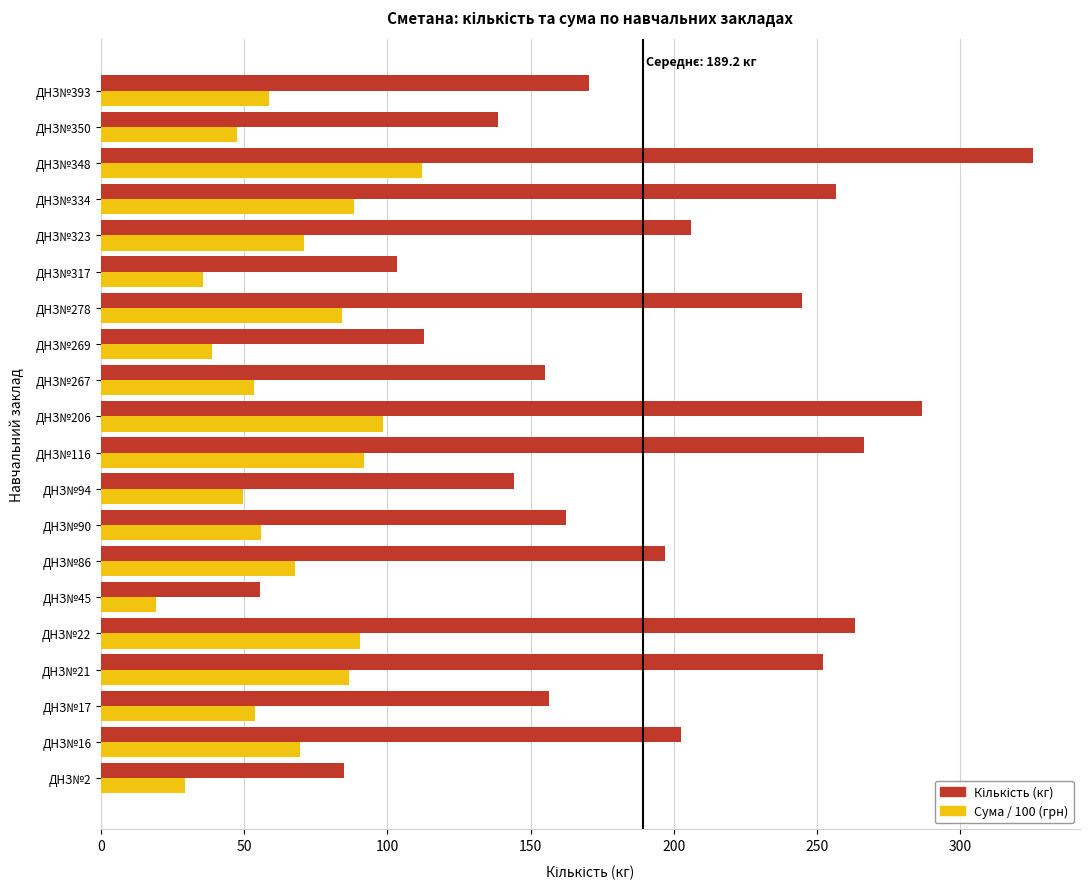

What is the difference between the highest and lowest values at ДНЗ№350?

91.2